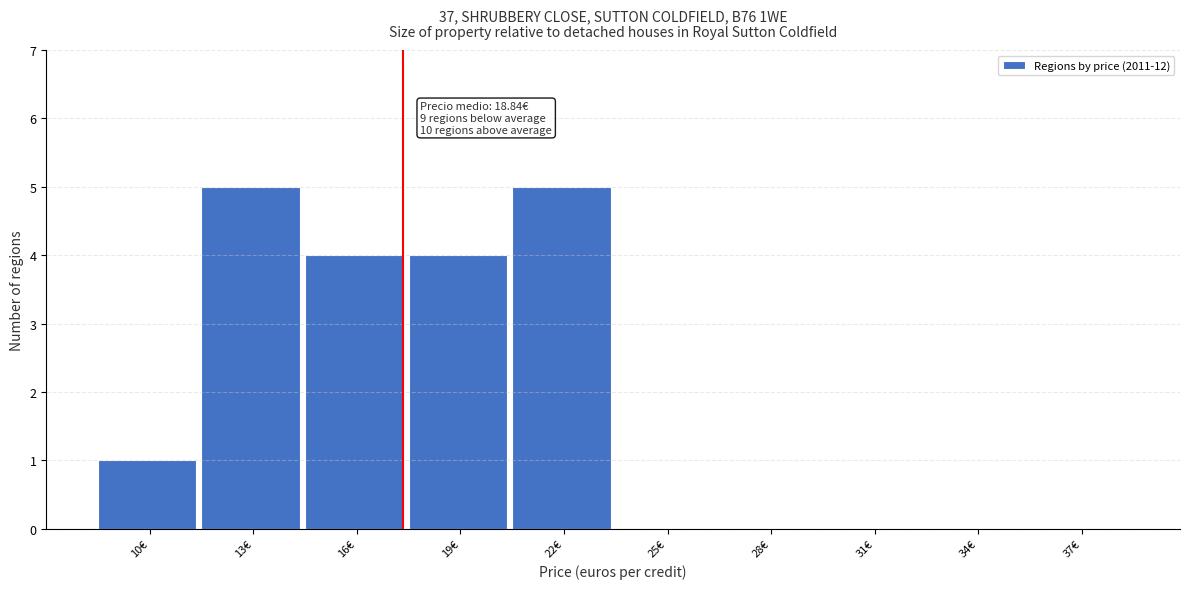

Reading left to right, transcribe all the data shown in this chart.

10€=1	13€=5	16€=4	19€=4	22€=5	25€=0	28€=0	31€=0	34€=0	37€=0